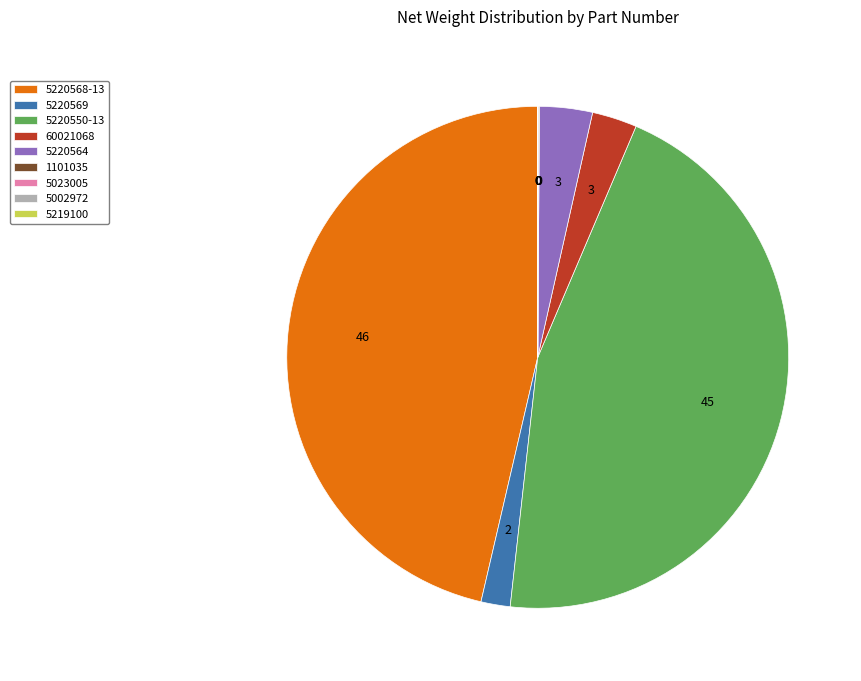

Does any single category account for the majority?

No